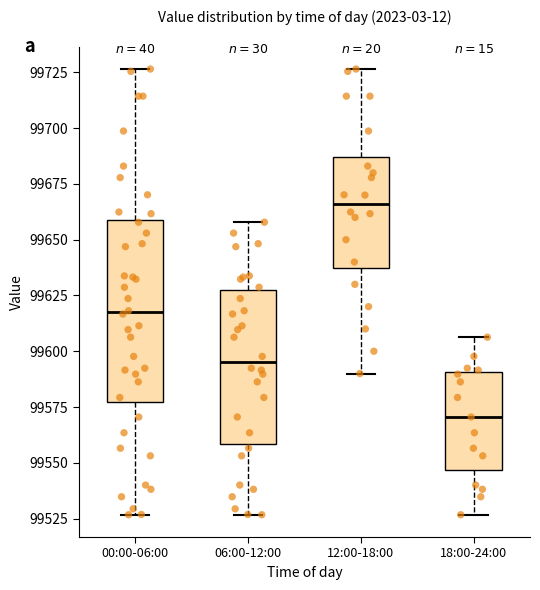

Where is the lower edge of the box for 12:00-18:00 on the y-axis? The values are not printed on the chart, so give them approximately, as read against the axis.

99640